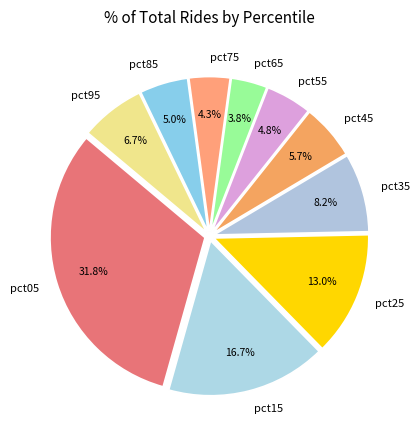

Does pct65 account for over 50% of the chart?

No